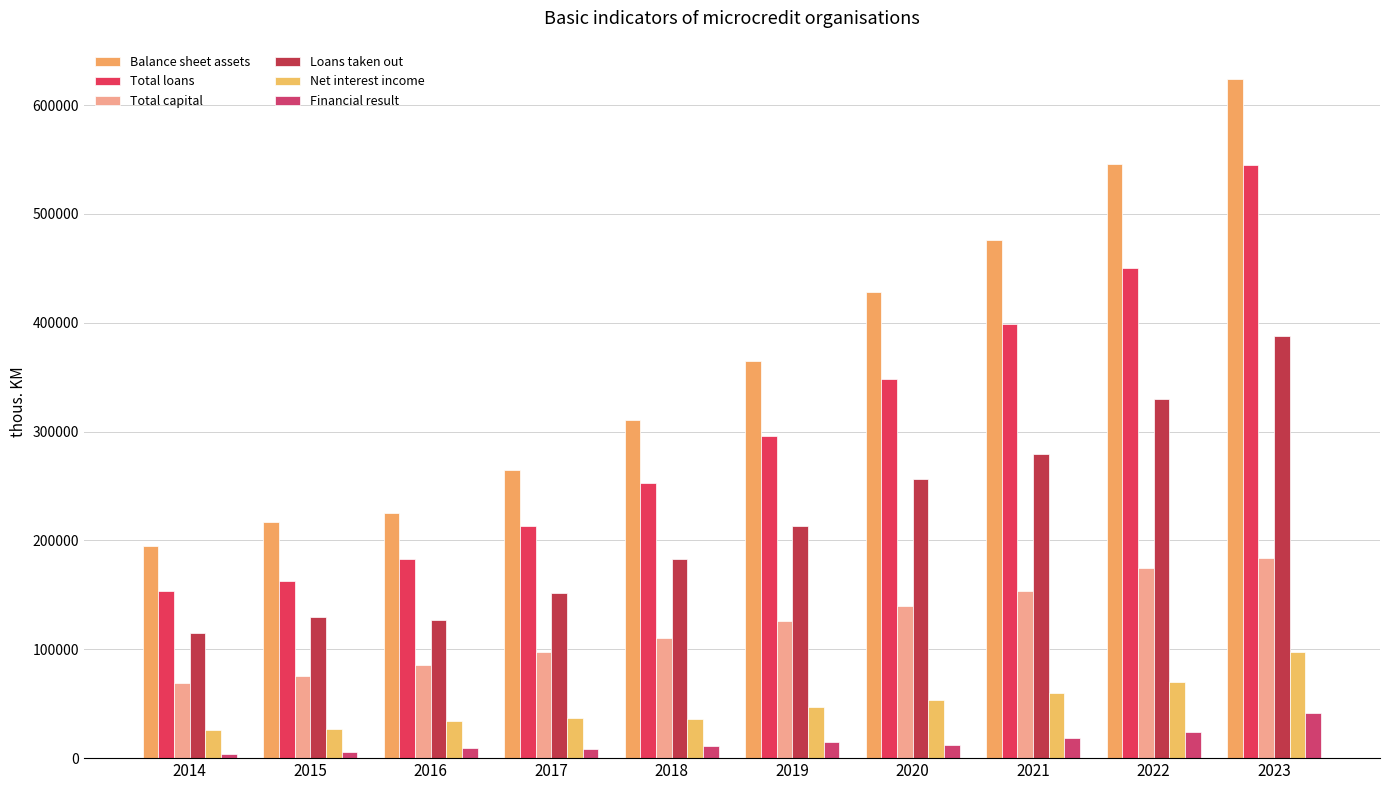

What is the value of the Balance sheet assets bar at the 6th from the left?

365073